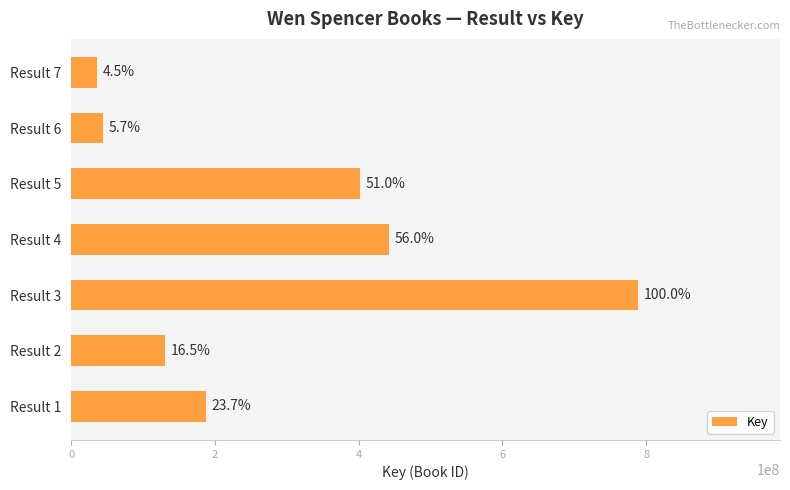

How many bars are there in total?

7